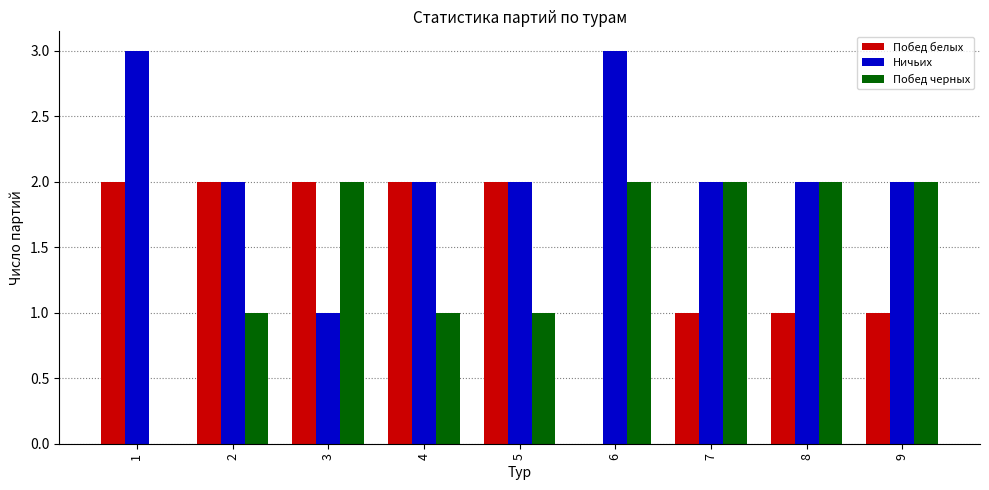

What is the total value across all series at 1?

5